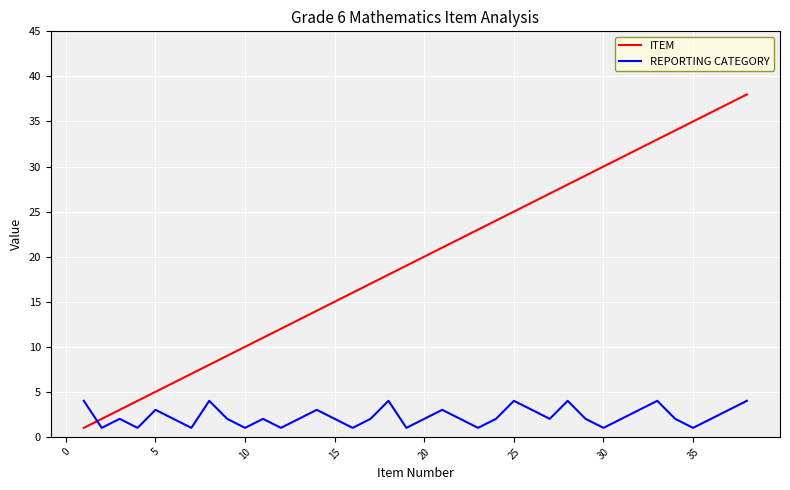

Which series has the widest spread of values?

ITEM